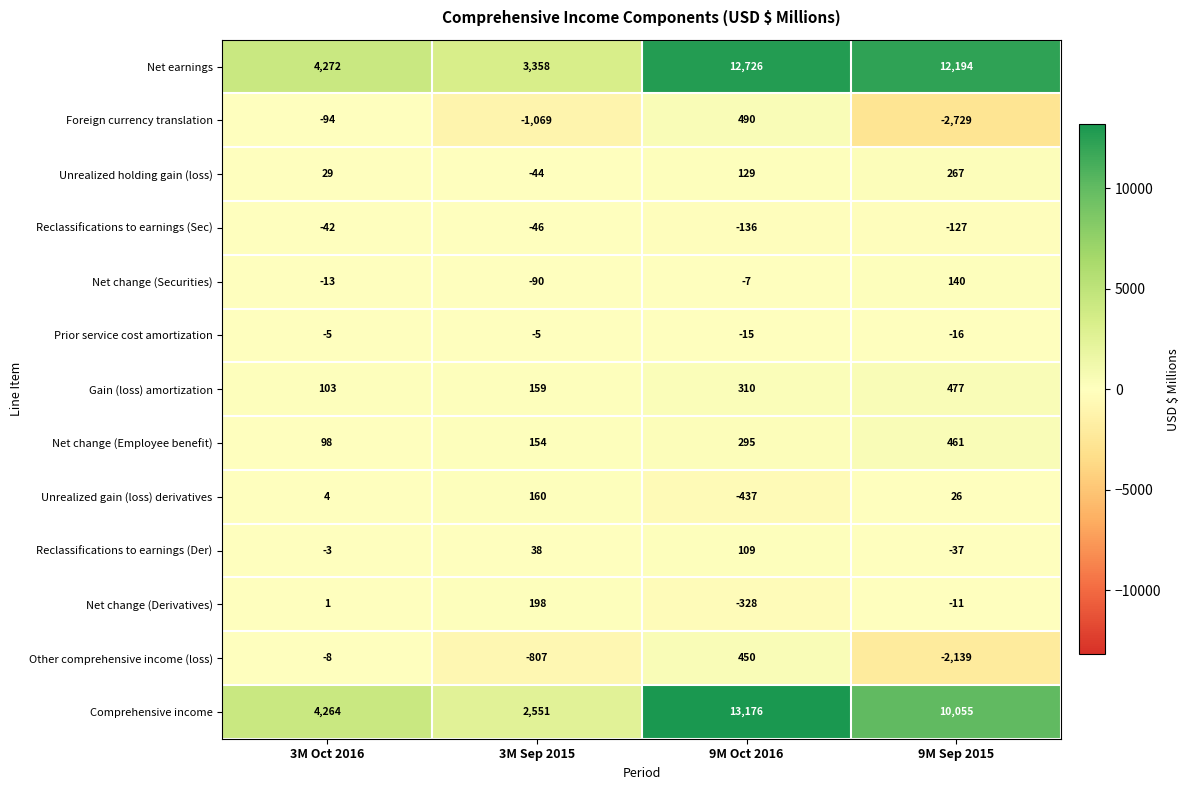

Between 9M Oct 2016 and 9M Sep 2015, which series saw the biggest shift?

Foreign currency translation